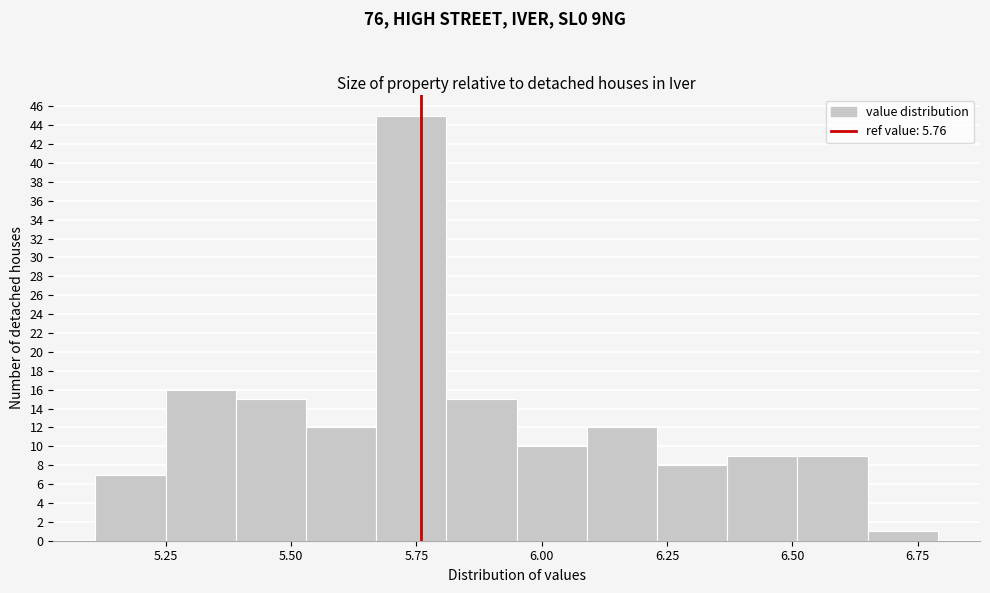

Read against the x-axis, roughly where is the centre of the tallest bar?

5.75